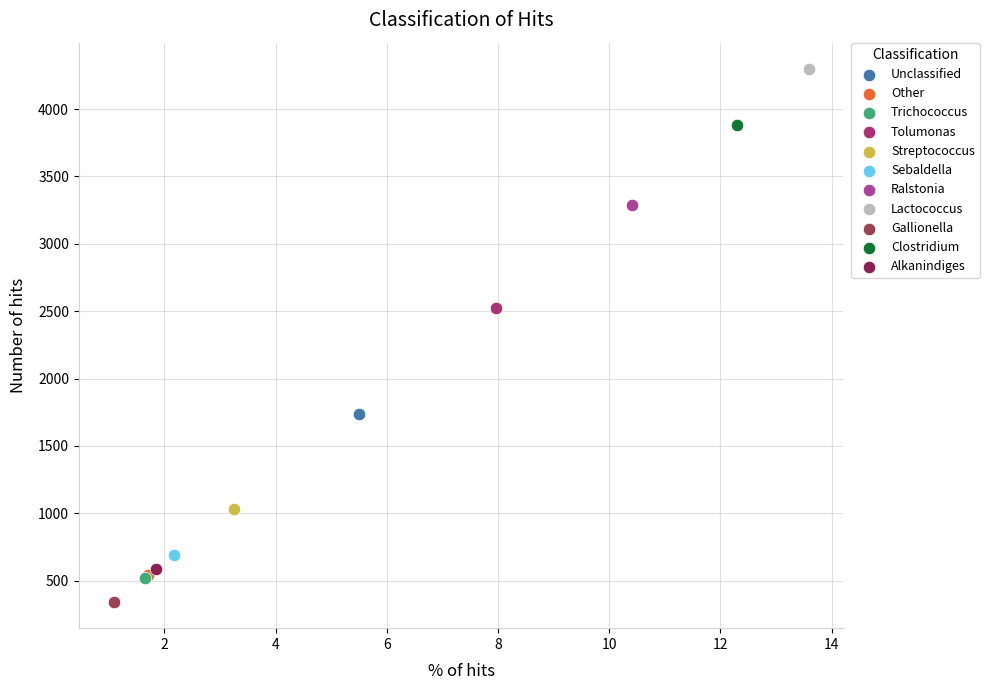

What are all the series names shown in the legend?

Unclassified, Other, Trichococcus, Tolumonas, Streptococcus, Sebaldella, Ralstonia, Lactococcus, Gallionella, Clostridium, Alkanindiges